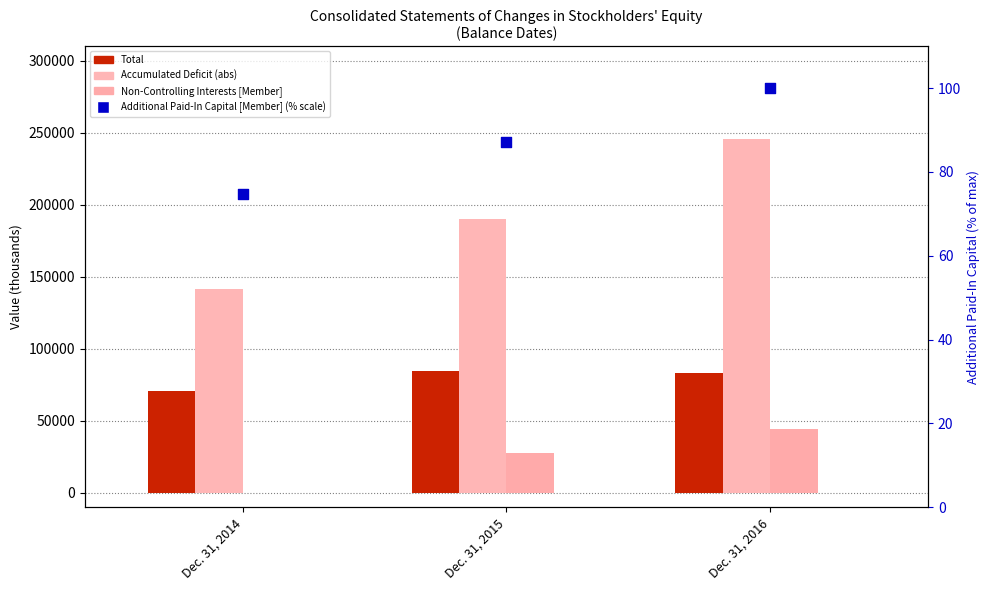

Which series contains the lowest Y value?

Non-Controlling Interests [Member]